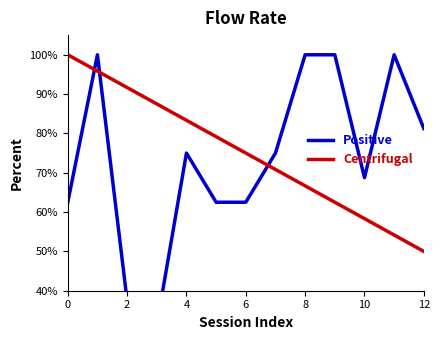

What is the difference between the second highest and minimum values in the Positive series?

68.8